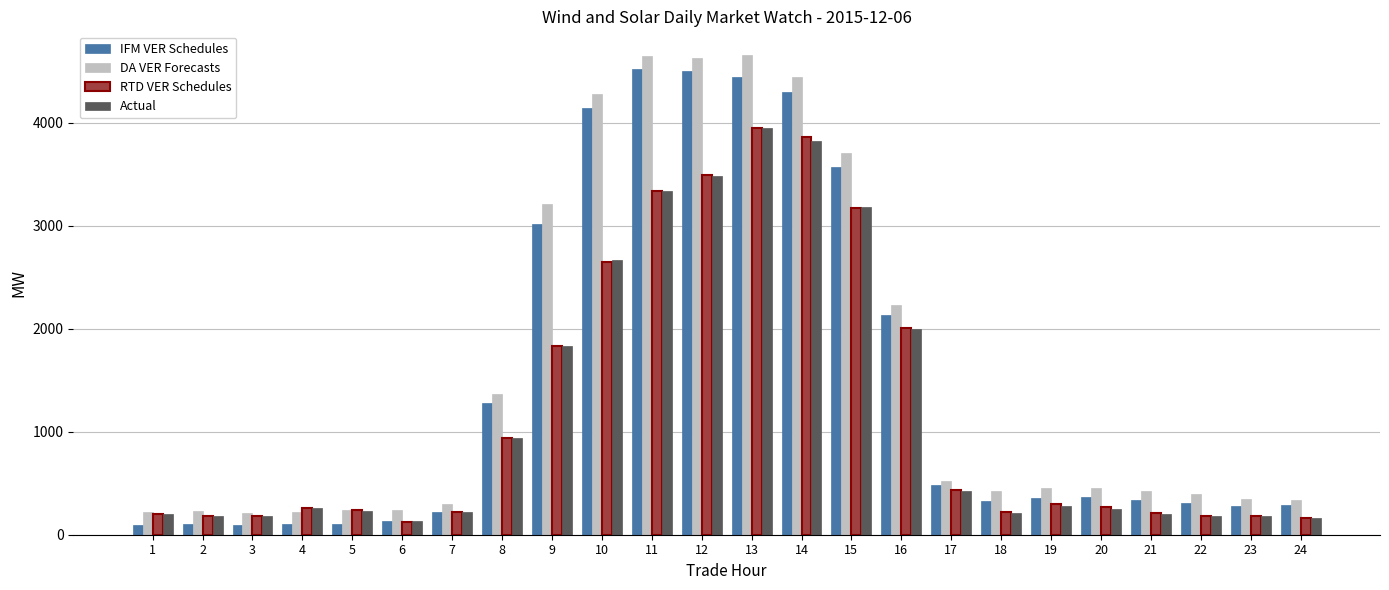

The value of IFM VER Schedules at 20 is 362.7. True or false?

True